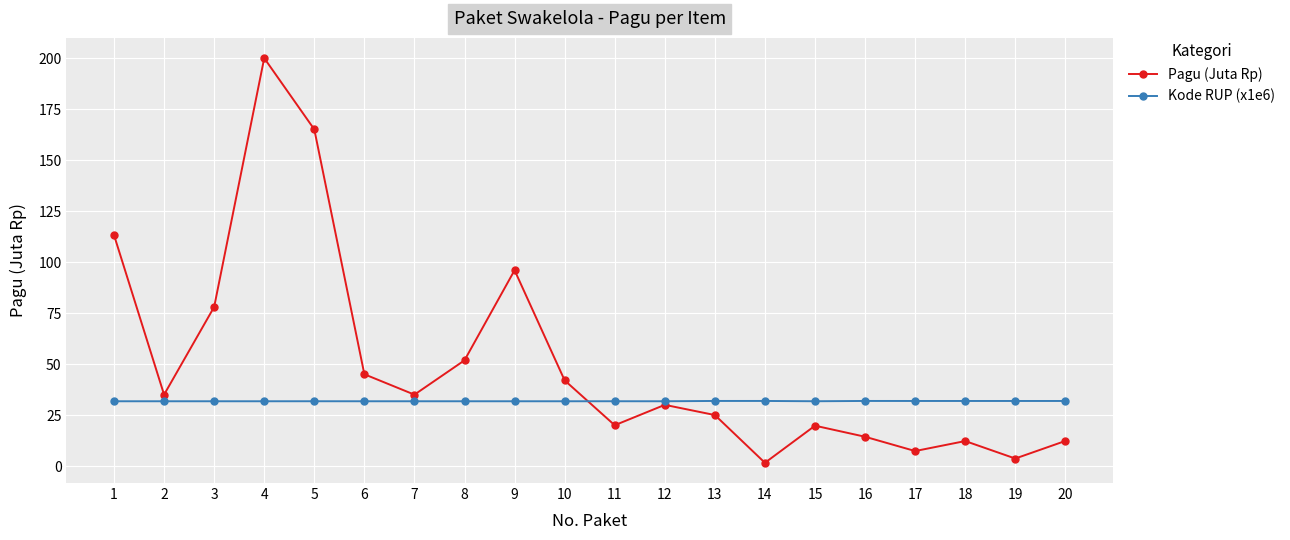

Is it true that Pagu (Juta Rp) equals 31.4 at 6?

False